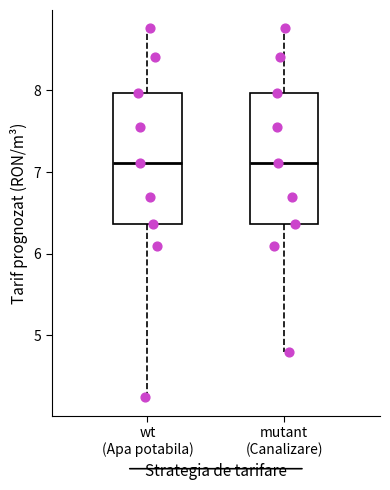

Reading left to right, read every box against the y-axis: the position of its median line, the range the box covers, and the ends of its whiskers. The values are not printed on the chart, so give them approximately, as read against the axis.

wt (Apa potabila): median 7.1, box 6.4 to 8.0, whiskers 4.2 to 8.8
mutant (Canalizare): median 7.1, box 6.4 to 8.0, whiskers 4.8 to 8.8